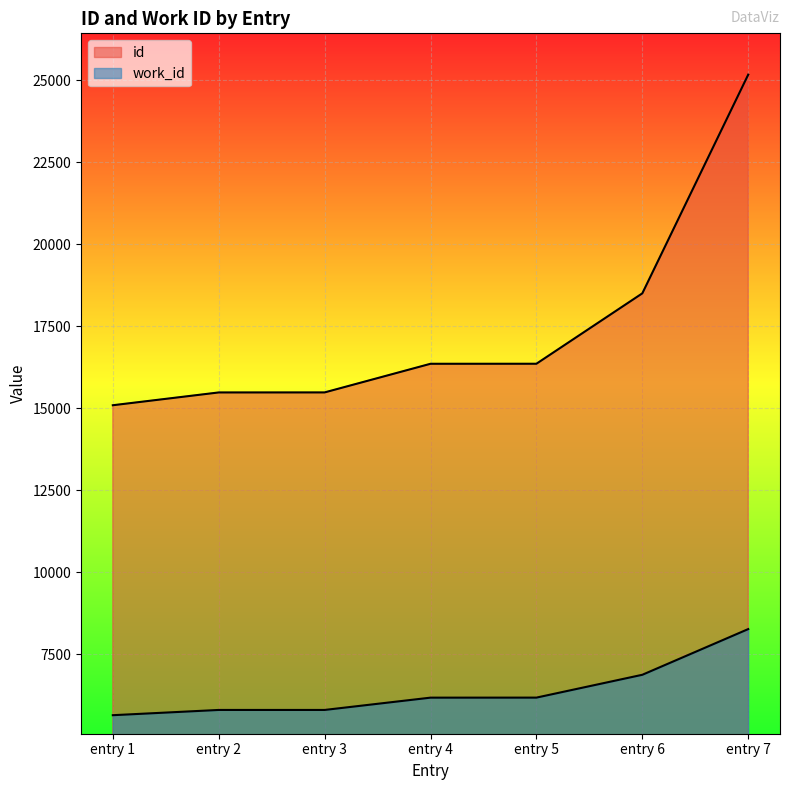

Rank the series at entry 2 from highest to lowest value.

id, work_id